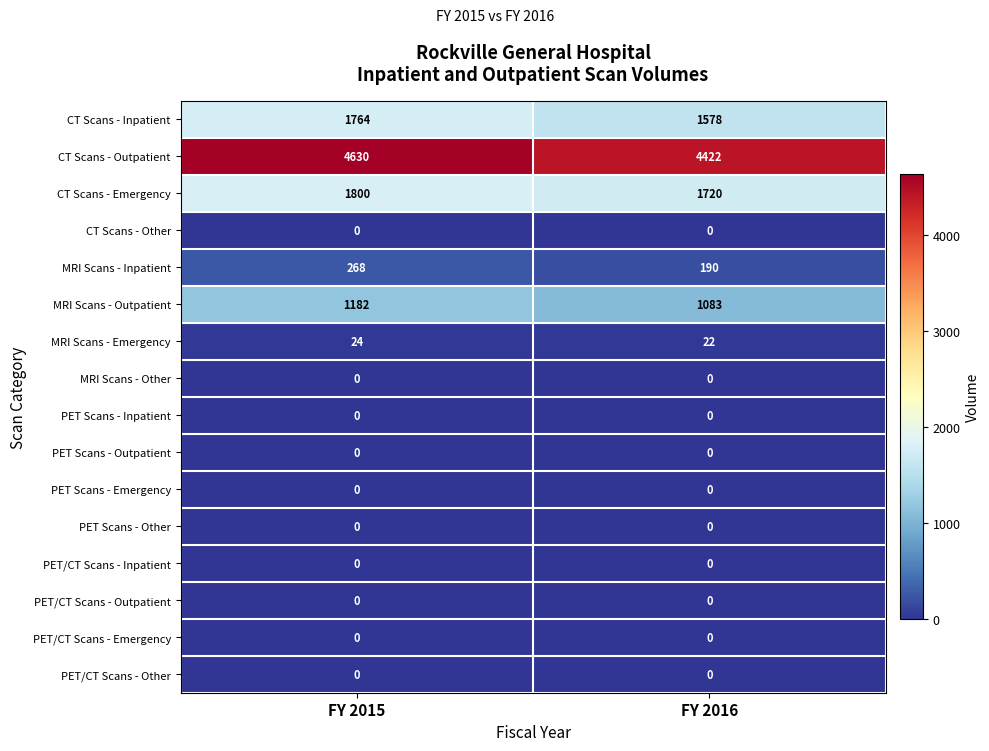

What is the approximate value of CT Scans - Emergency at FY 2016?

1720